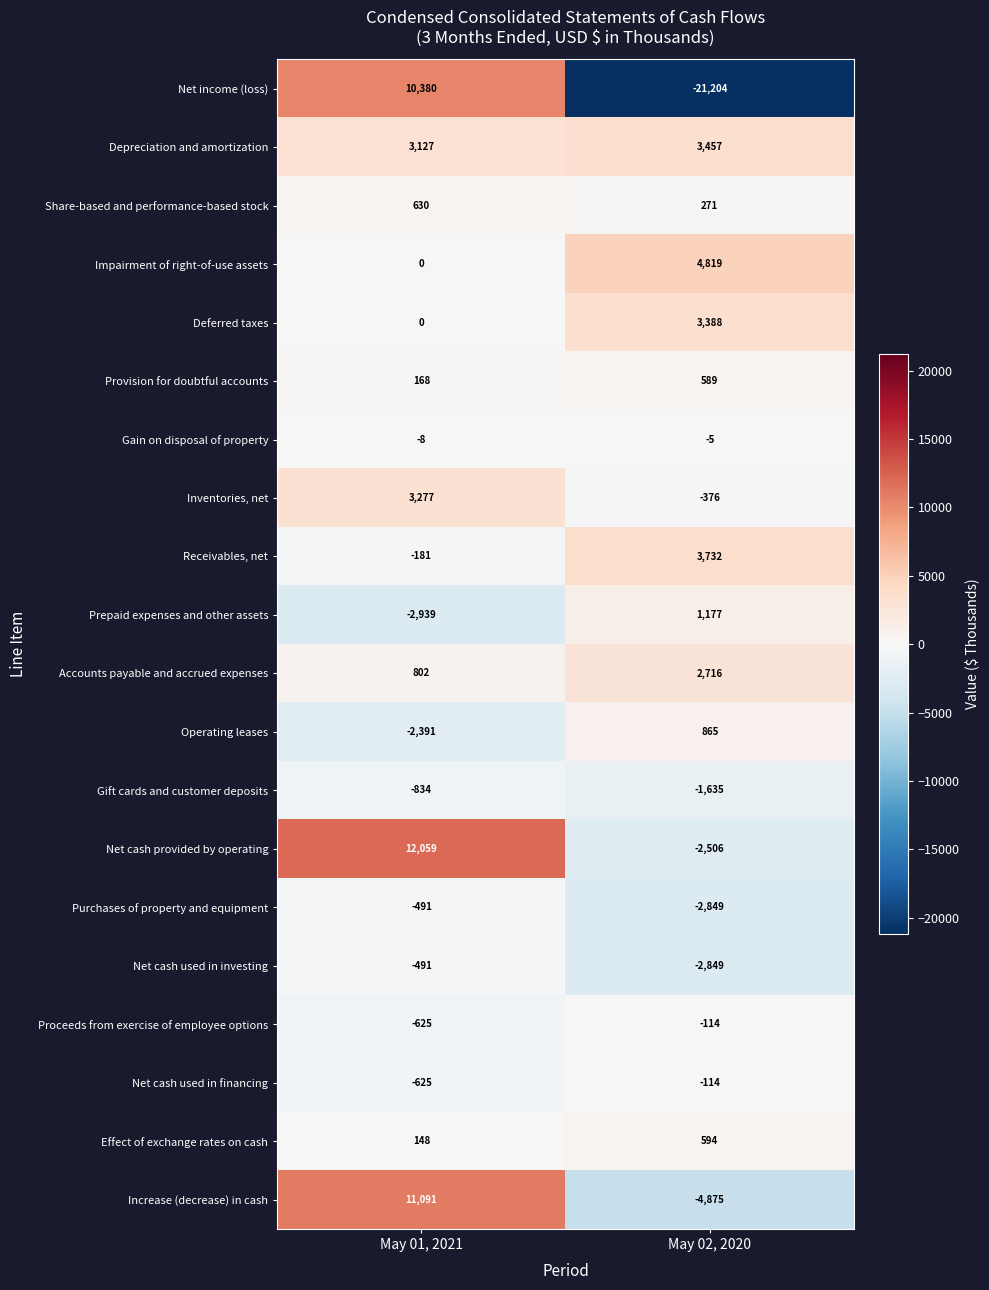

Between May 01, 2021 and May 02, 2020, which series saw the biggest shift?

Net income (loss)